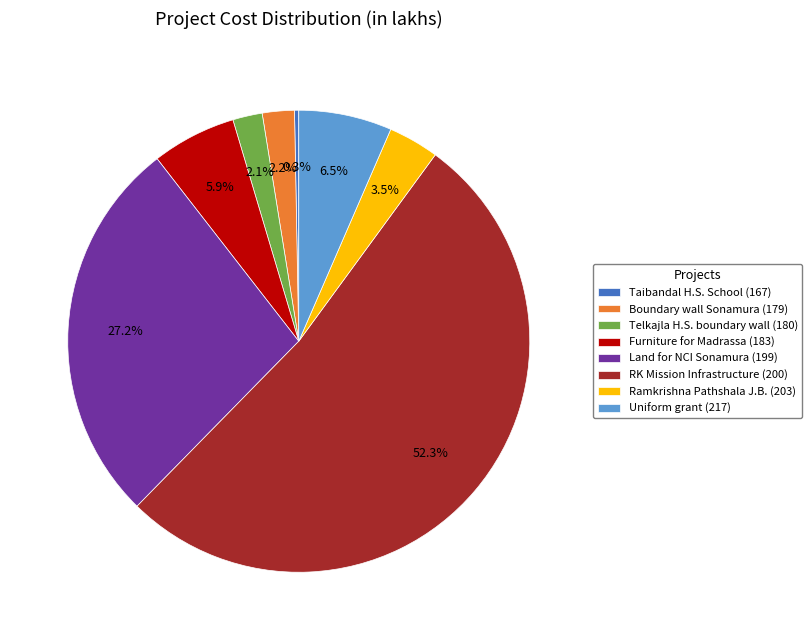

Count the number of slices in the pie.

8